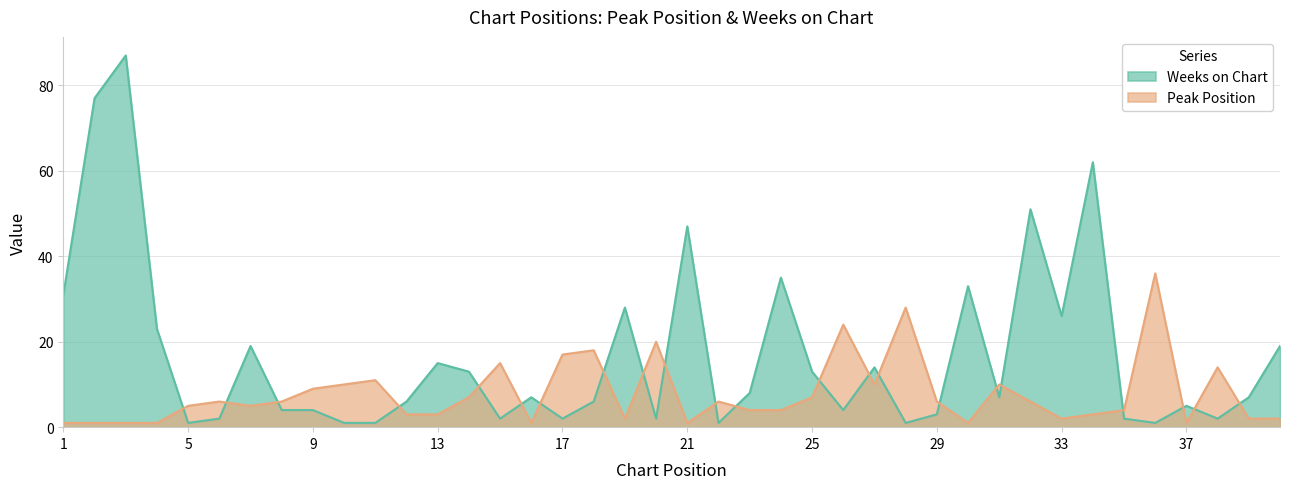

How many times do Peak Position and Weeks on Chart cross each other?

22